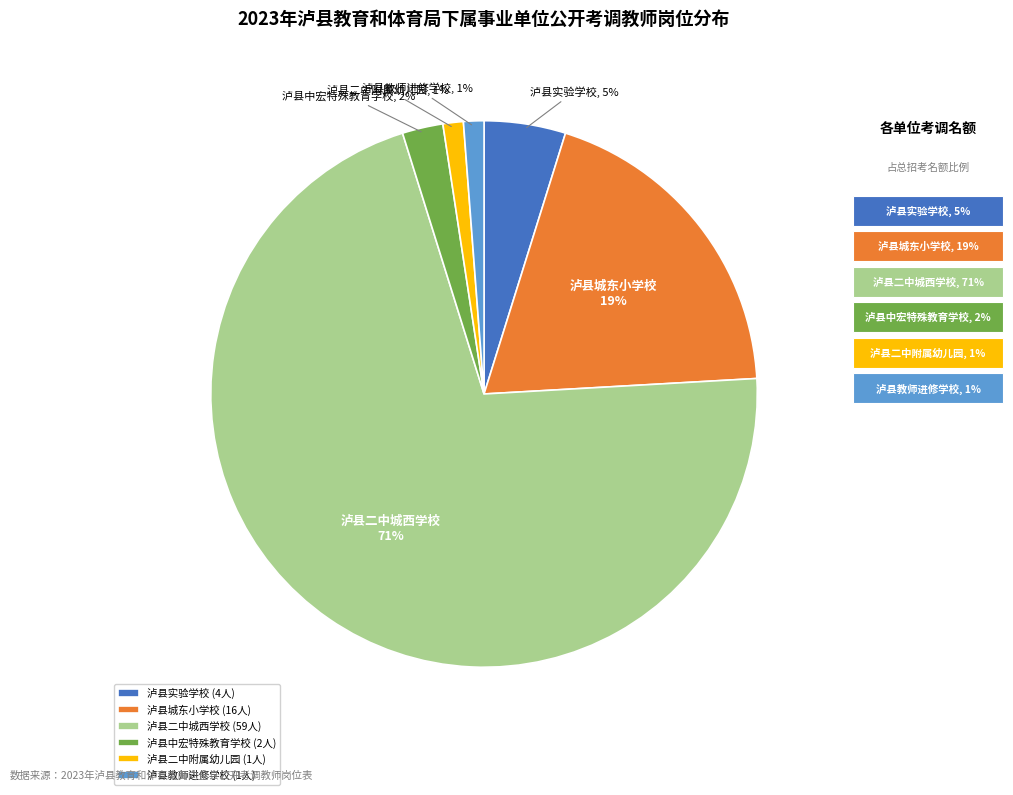

True or false: 泸县实验学校 accounts for 5% of the total.

True